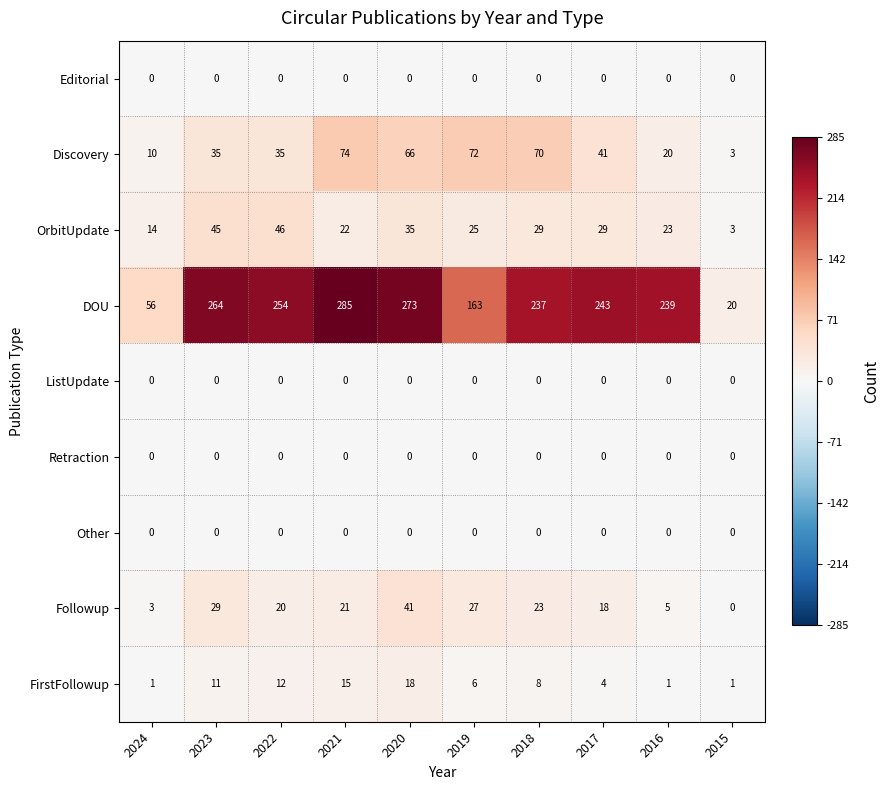

Which series changed the most between 2021 and 2017?

DOU